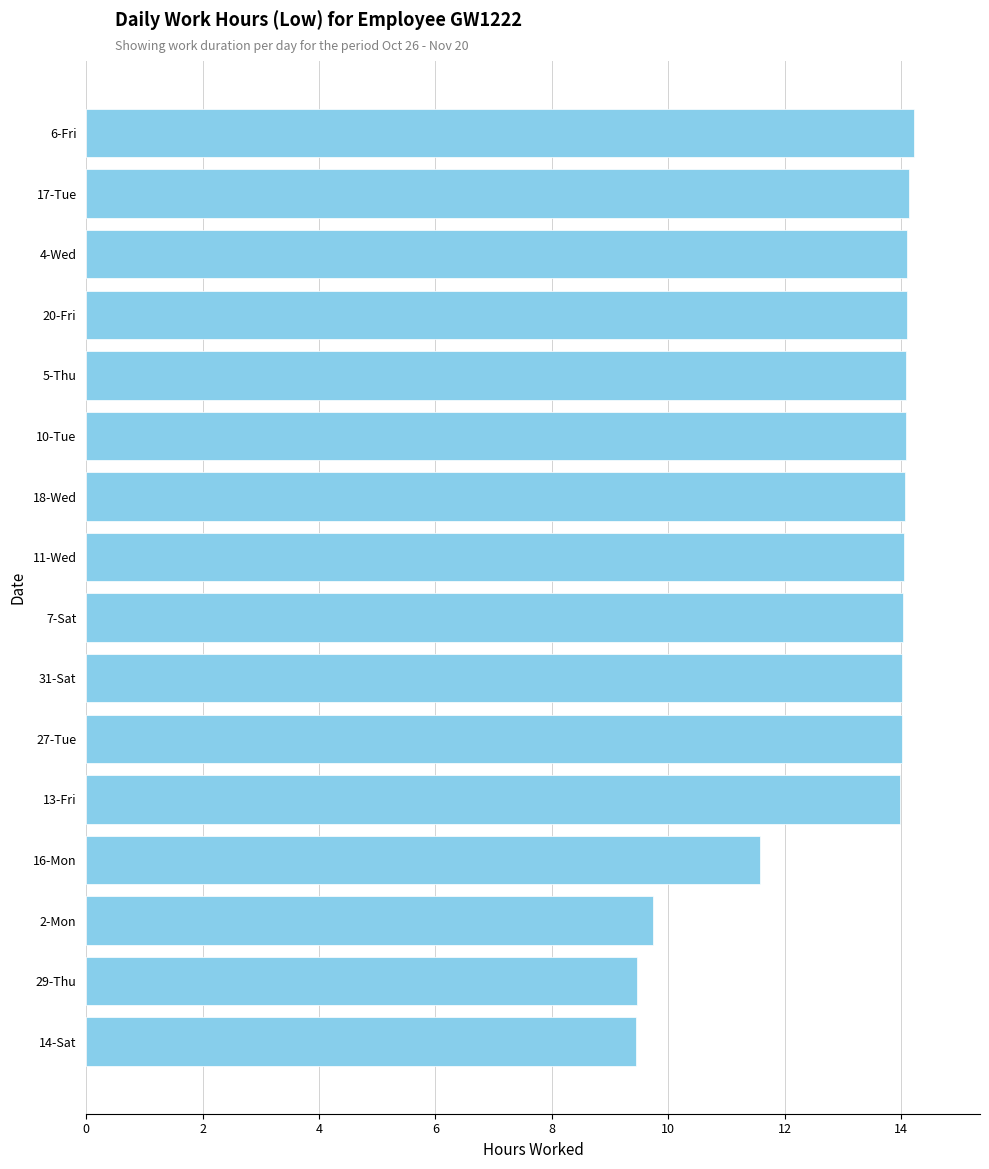

What is the sum of the values at 18-Wed and 11-Wed?

28.1